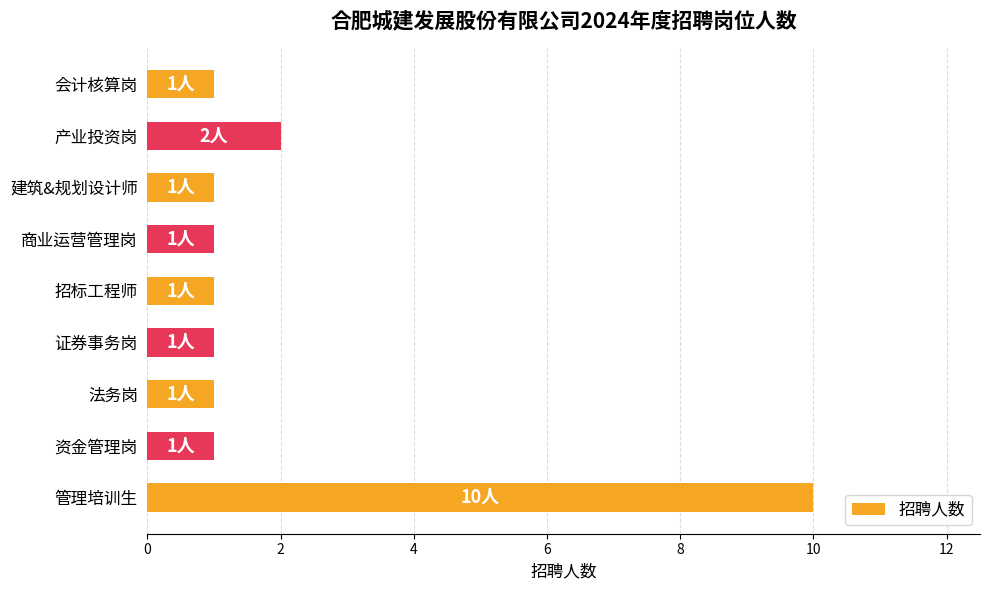

What is the sum of all values?

19